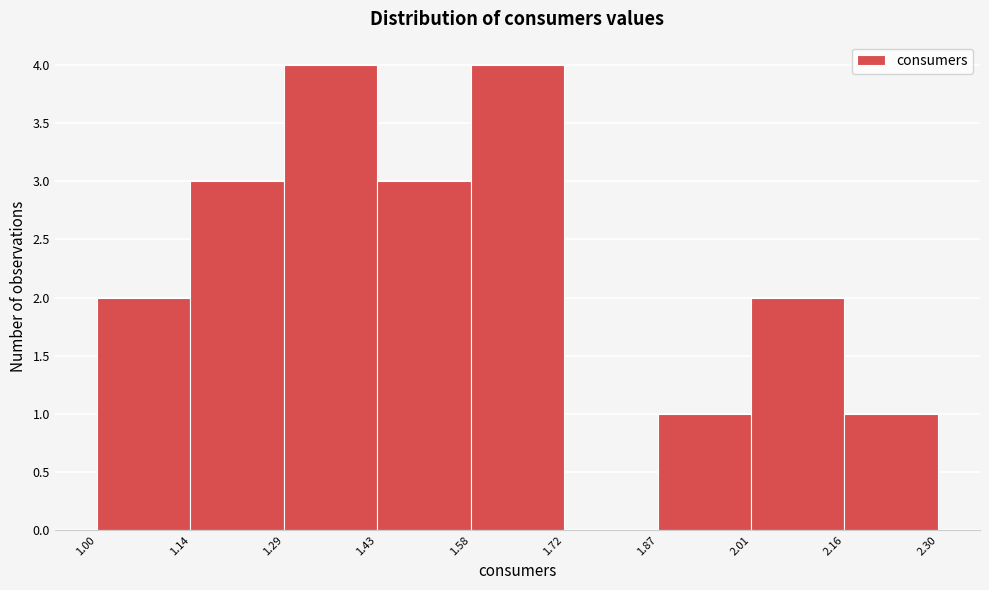

Reading left to right, list every bar in this chart as the range it spans on the x-axis followed by its height. The values are not printed on the chart, so give them approximately, as read against the axis.

1.00 to 1.14: 2
1.14 to 1.29: 3
1.29 to 1.43: 4
1.43 to 1.58: 3
1.58 to 1.72: 4
1.72 to 1.87: 0
1.87 to 2.01: 1
2.01 to 2.16: 2
2.16 to 2.30: 1